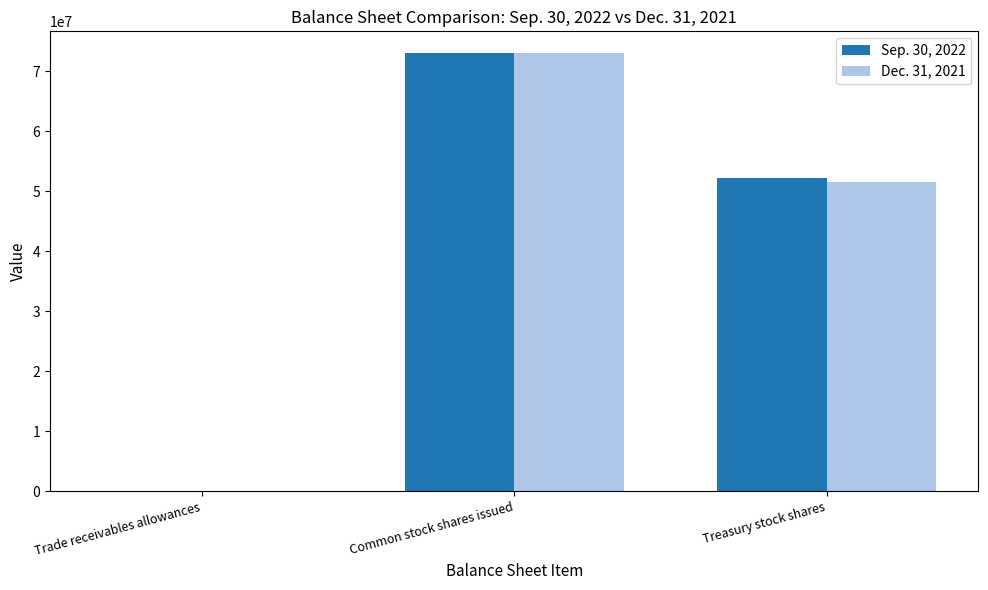

Is it true that Dec. 31, 2021 equals 90507159 at Treasury stock shares?

False